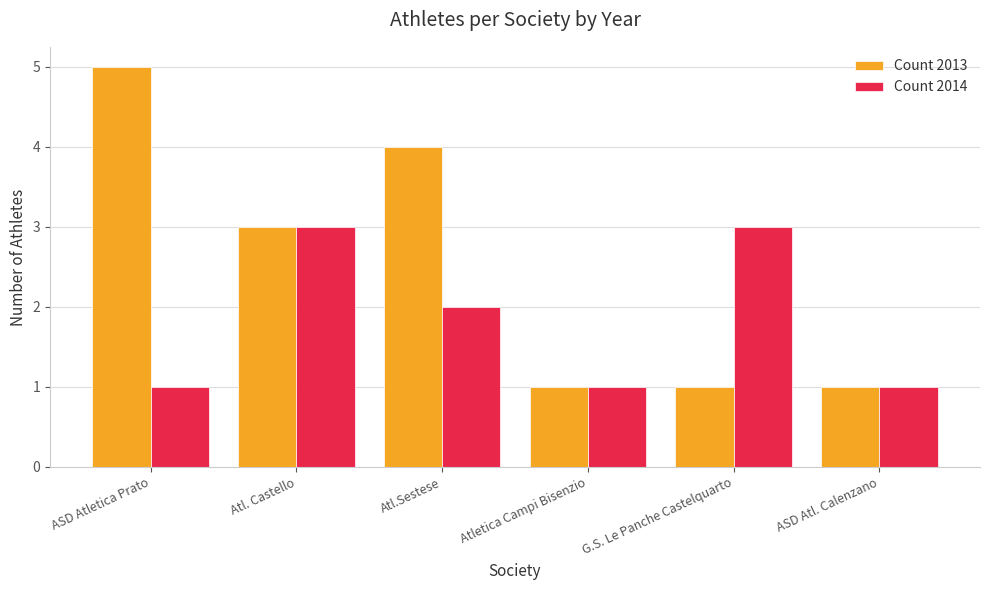

The Count 2013 series shows 2 at Atletica Campi Bisenzio. True or false?

False